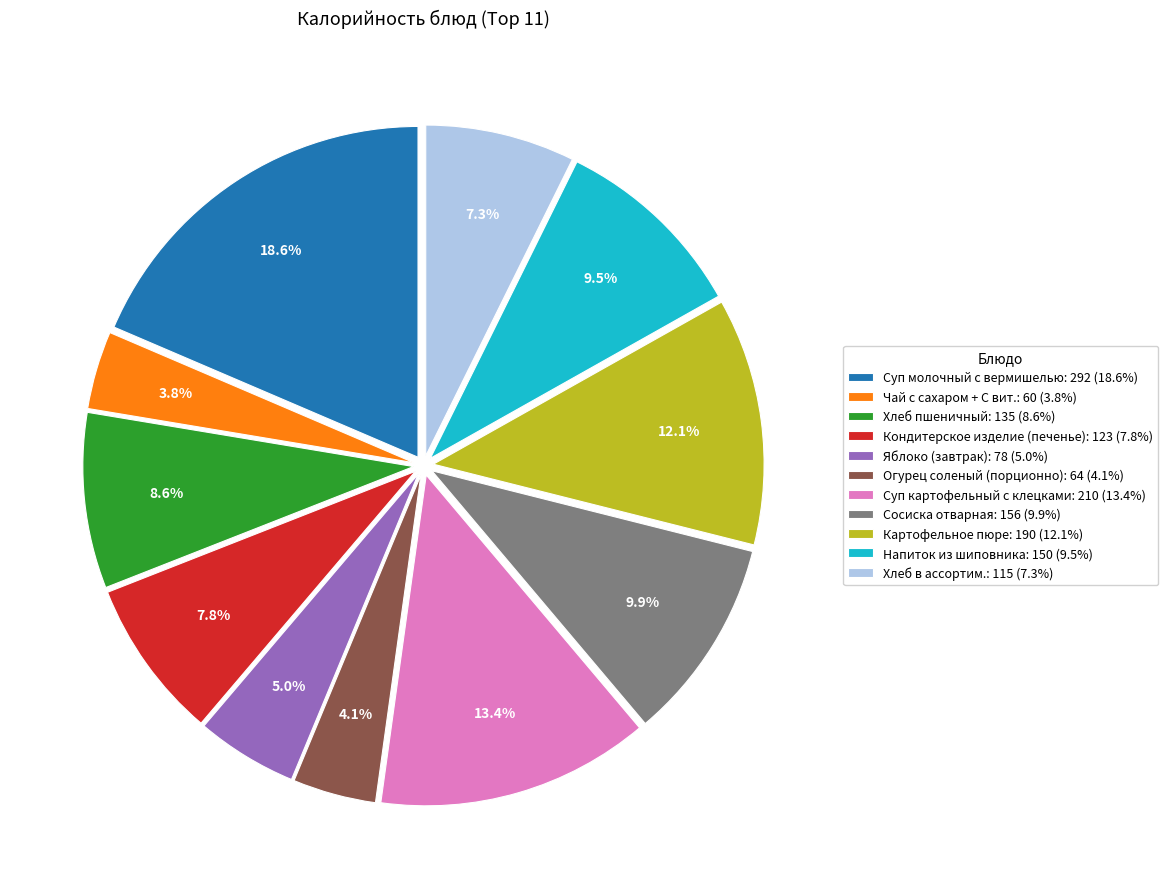

To the nearest percent, what is the difference between the Суп молочный с вермишелью and Чай с сахаром + С вит. slice percentages?

15%